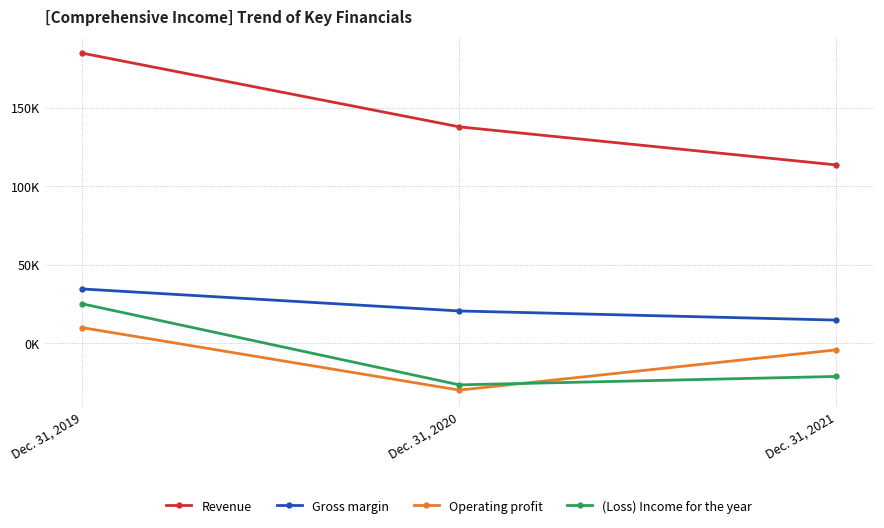

What are all the series names shown in the legend?

Revenue, Gross margin, Operating profit, (Loss) Income for the year